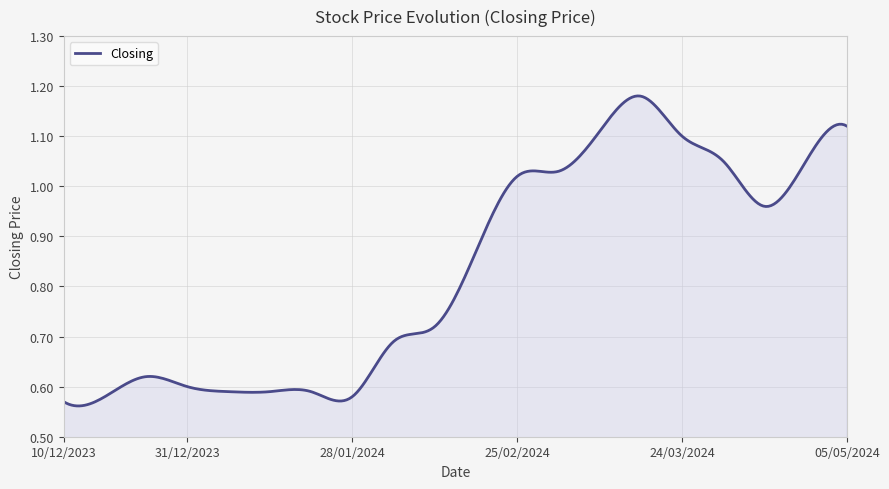

What is the average value?

0.8